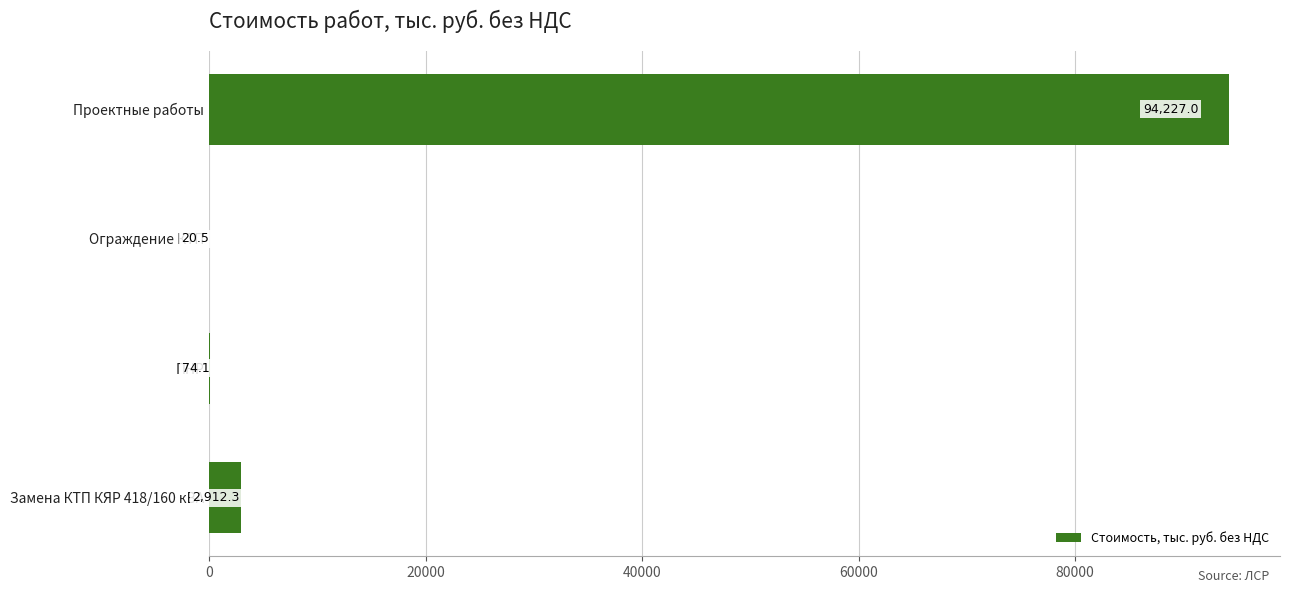

What is the average value?

24308.5